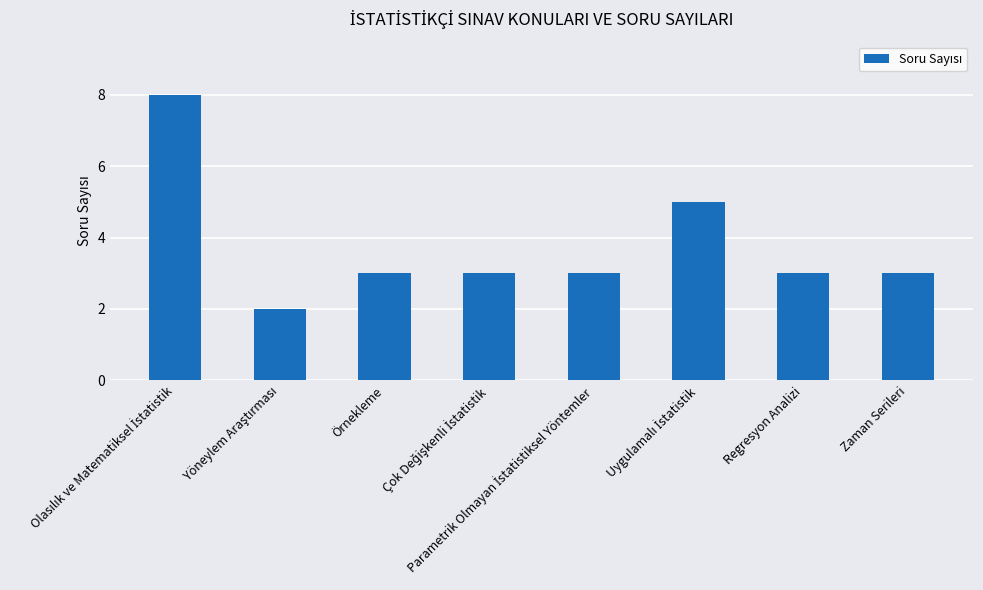

What is the difference between the maximum and minimum values?

6